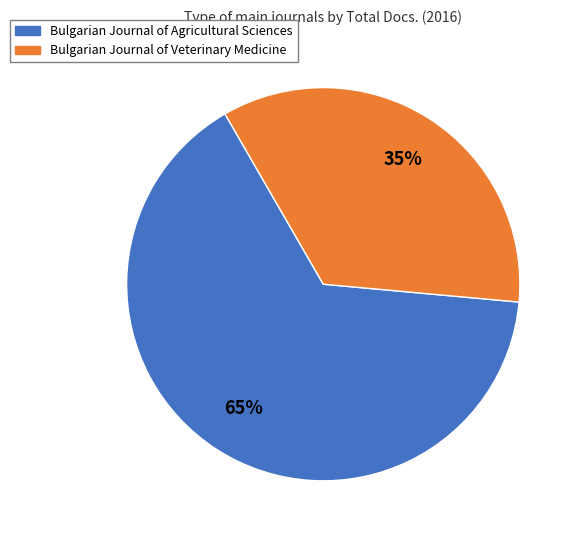

Is there any slice that represents more than half of the pie?

Yes